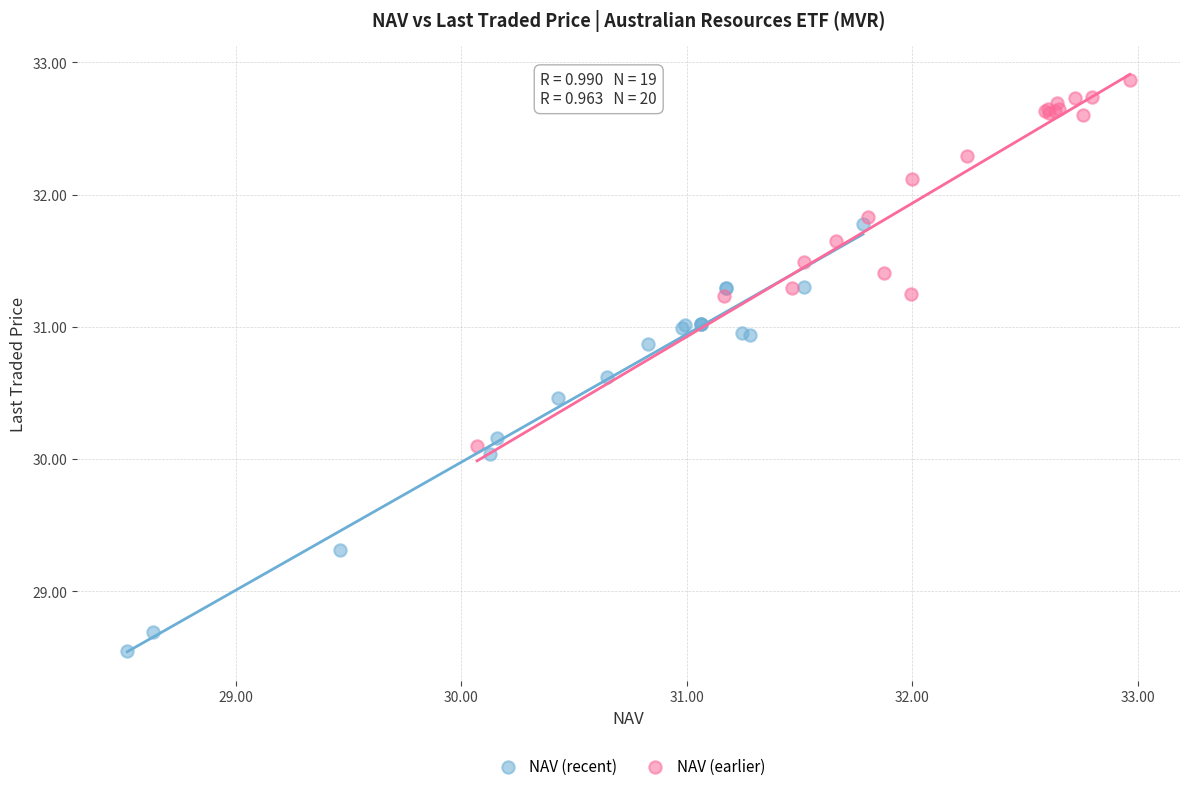

Which series contains the highest Y value?

NAV (earlier)